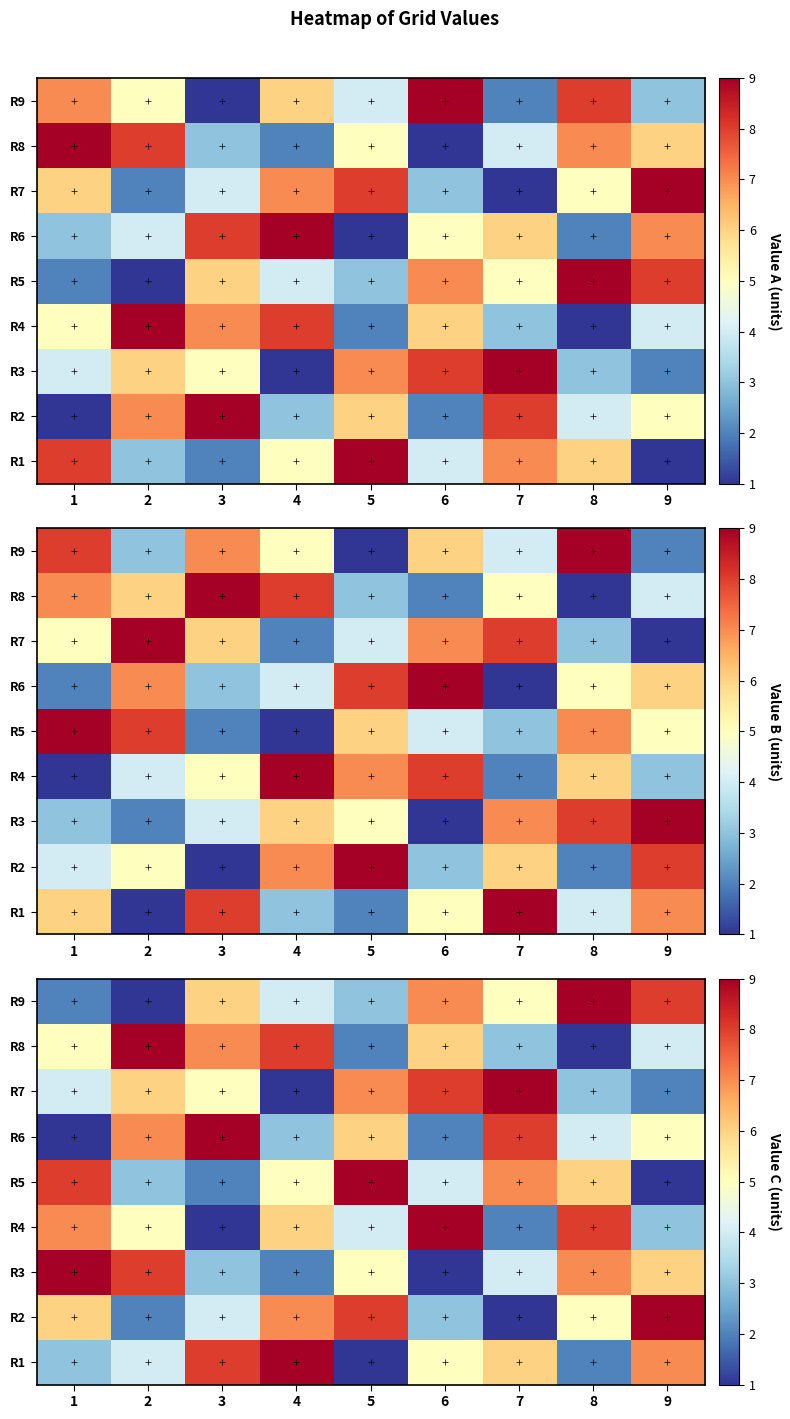

How many R2 values are between 3 and 7?

5